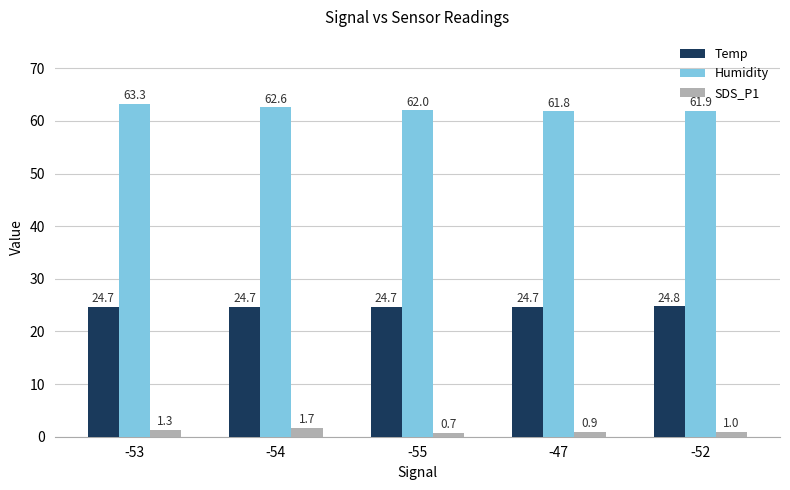

What position from the right is -54?

4